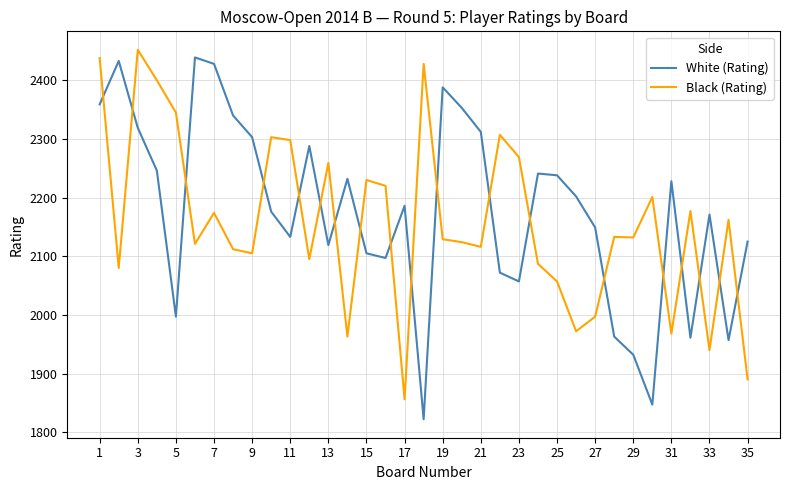

What is the greatest value displayed?

2452